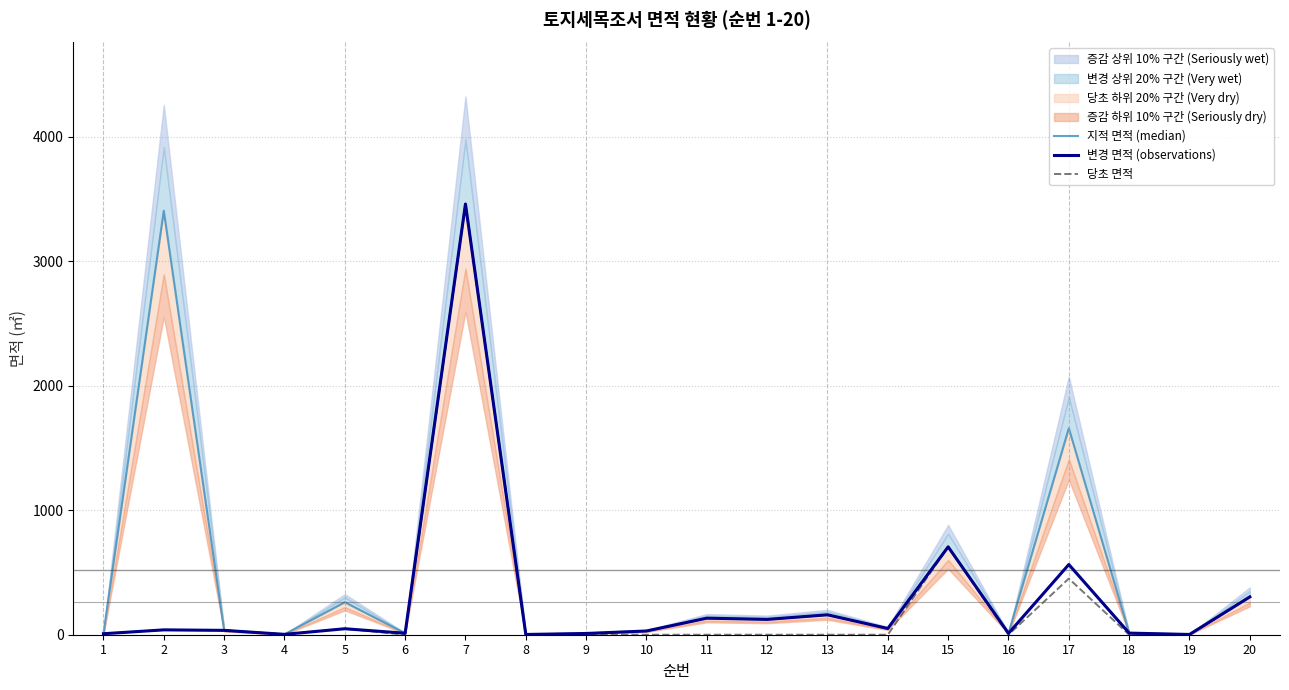

Which series has the largest total across all categories?

지적 면적 (median)